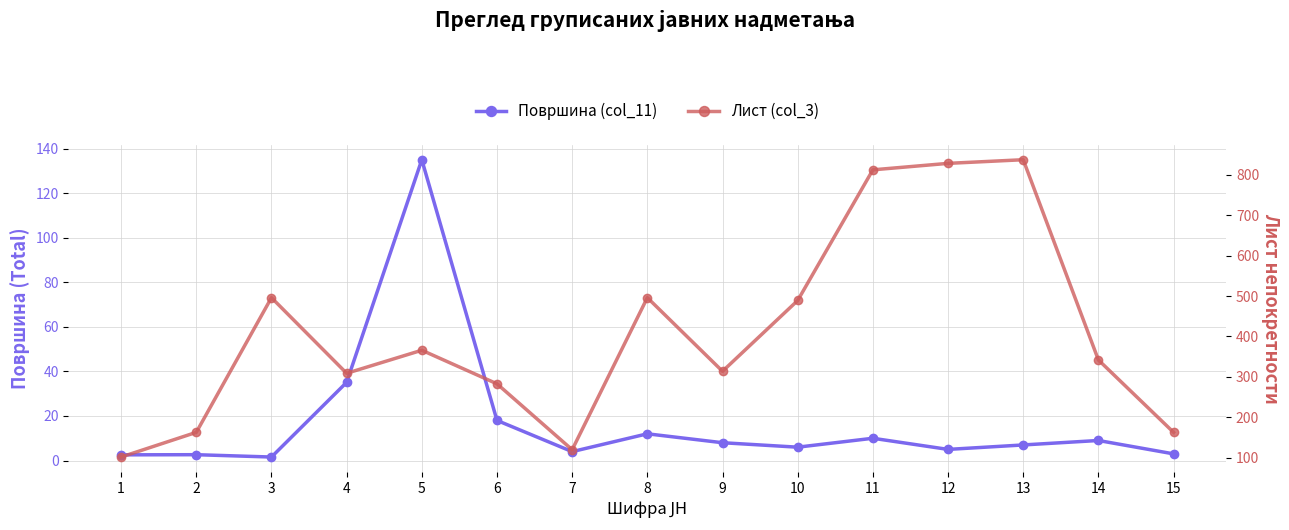

What is the value of the Лист (col_3) point at the 2nd from the left?

163.0